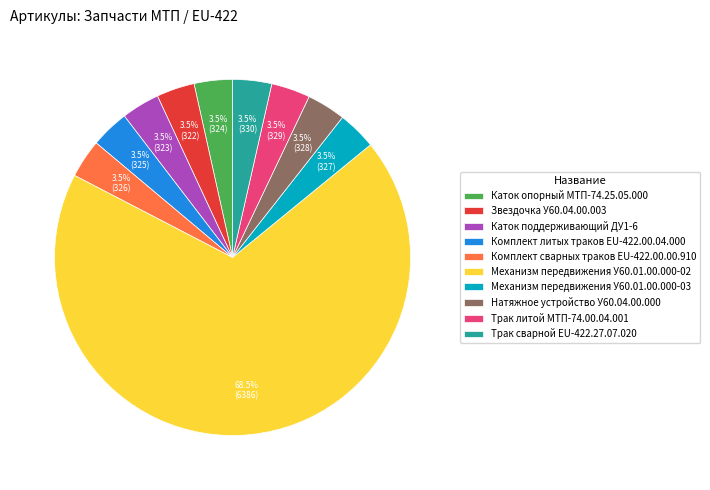

Is the sum of Комплект сварных траков EU-422.00.00.910 and Трак литой МТП-74.00.04.001 greater than half?

No